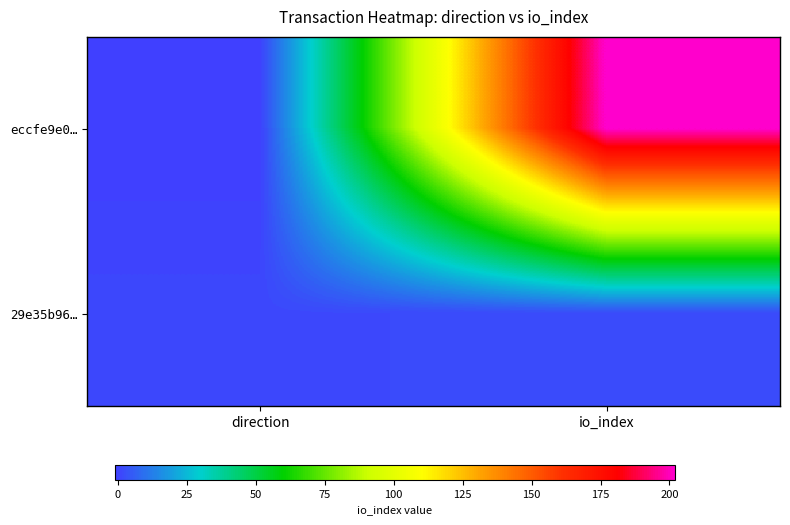

Reading left to right, list all the values displayed in this chart.

eccfe9e0…: direction=-1	io_index=202
29e35b96…: direction=1	io_index=2